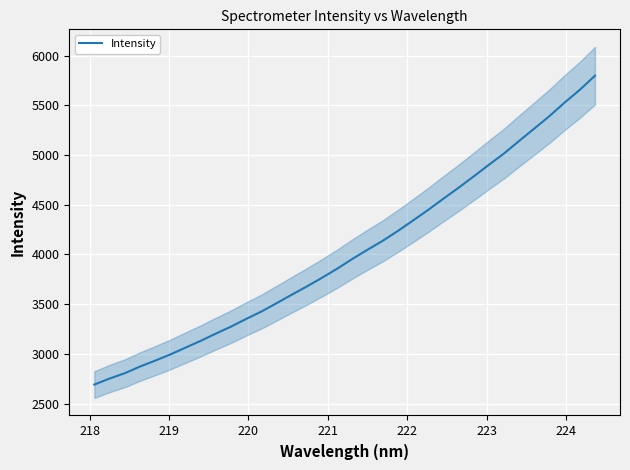

What is the maximum value for Intensity?

5798.4